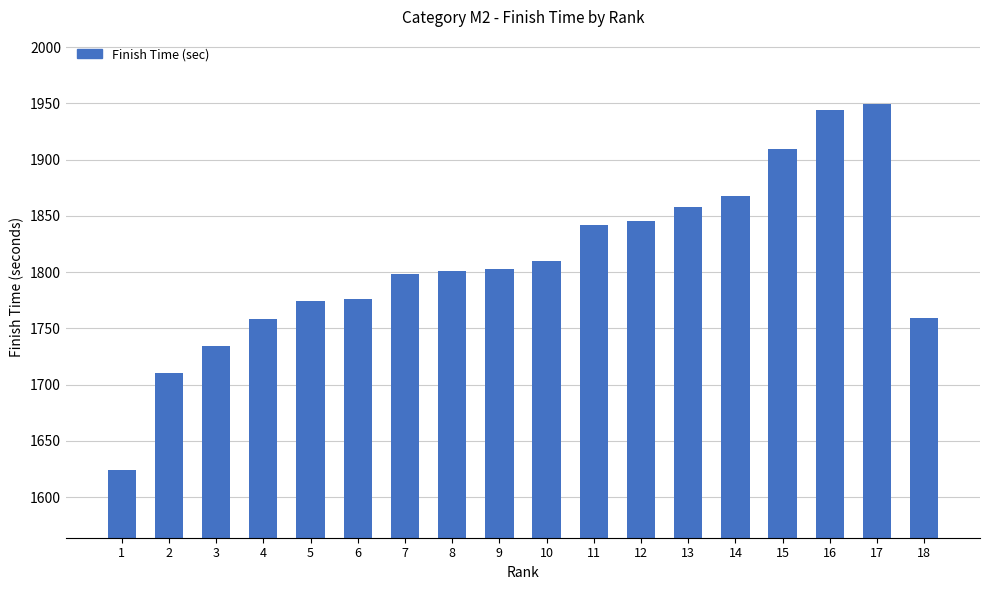

What is the value of the 10th bar from the left?

1810